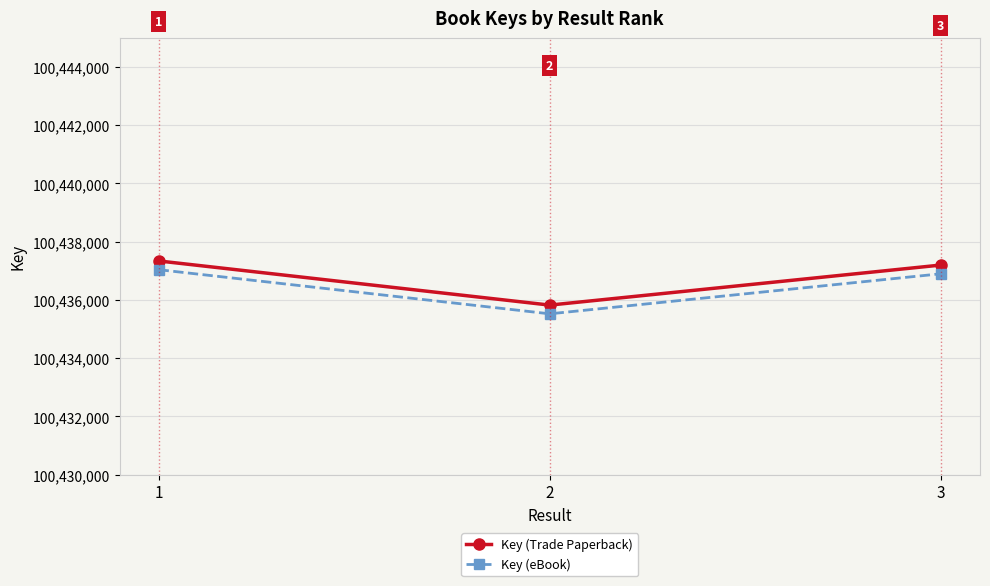

What are all the series names shown in the legend?

Key (Trade Paperback), Key (eBook)